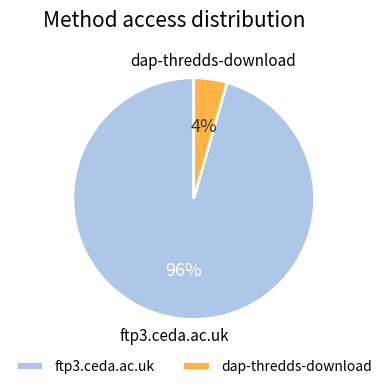

What is the smallest slice in the pie chart?

dap-thredds-download